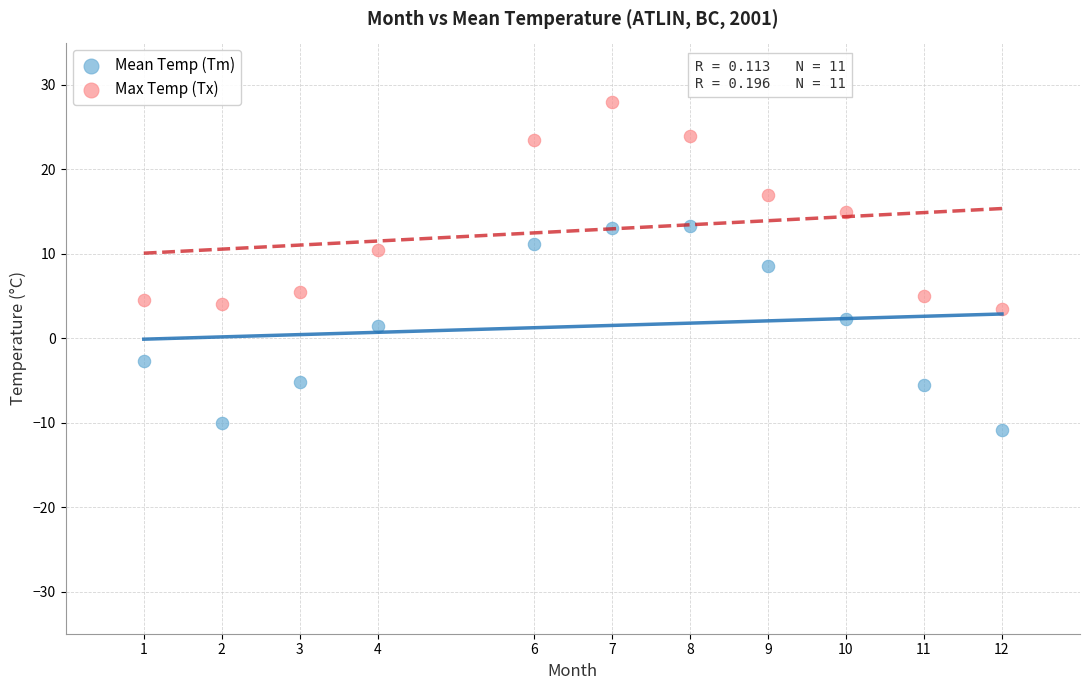

Which series contains the lowest Y value?

Mean Temp (Tm)